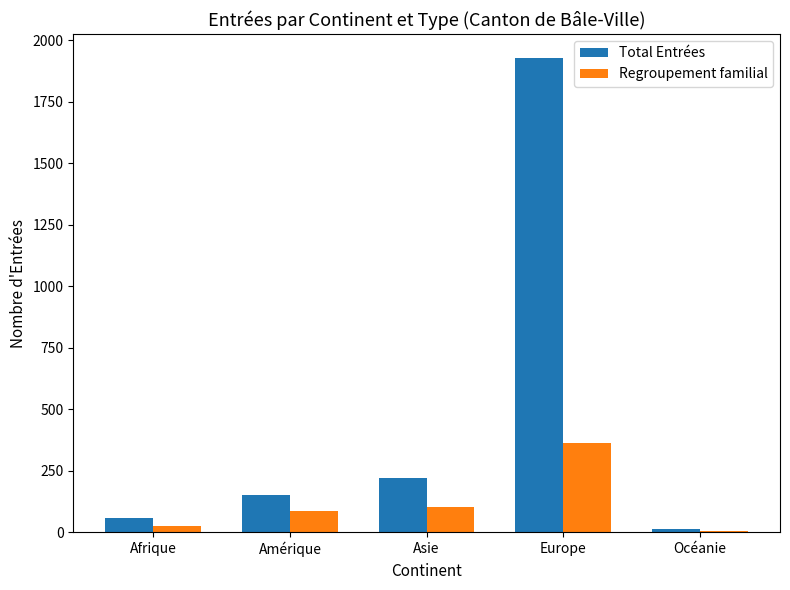

Are the bars horizontal?

No